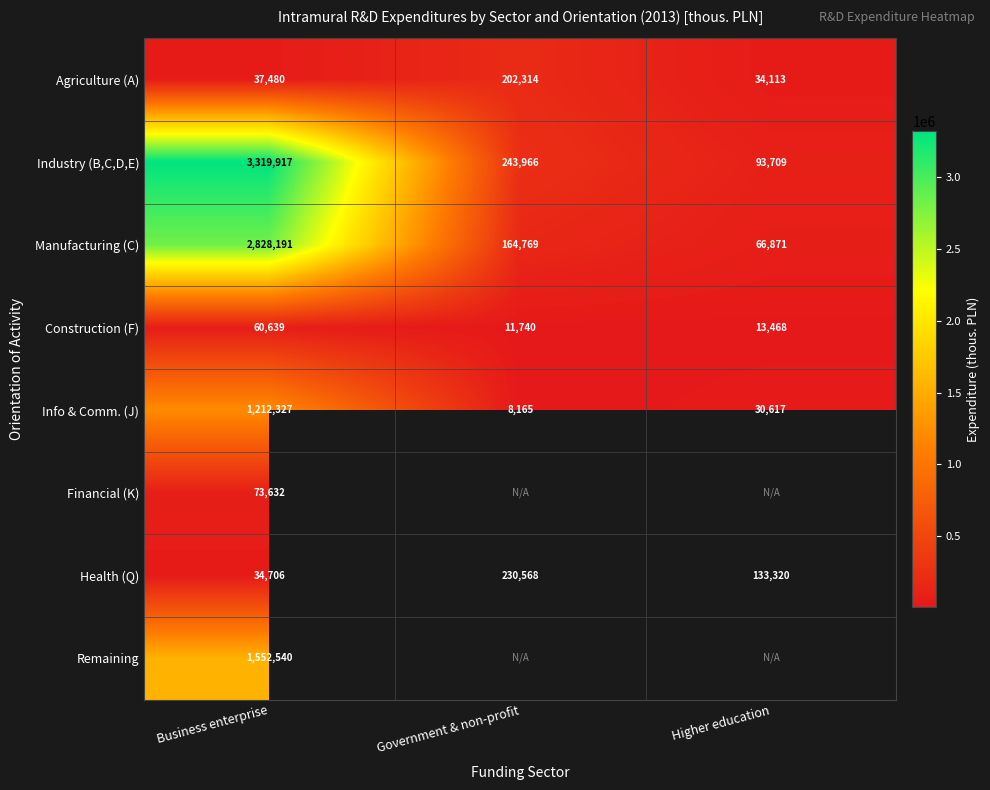

Rank the categories by Manufacturing (C) value from highest to lowest.

Business enterprise, Government & non-profit, Higher education